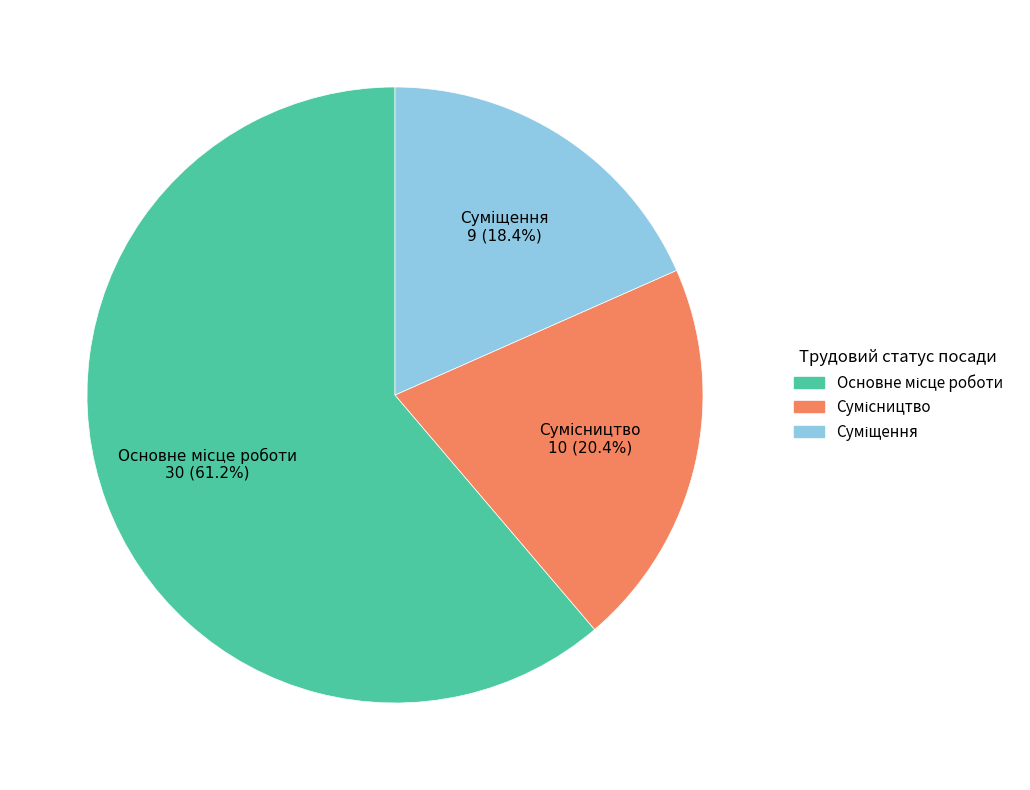

How many segments does this pie chart have?

3